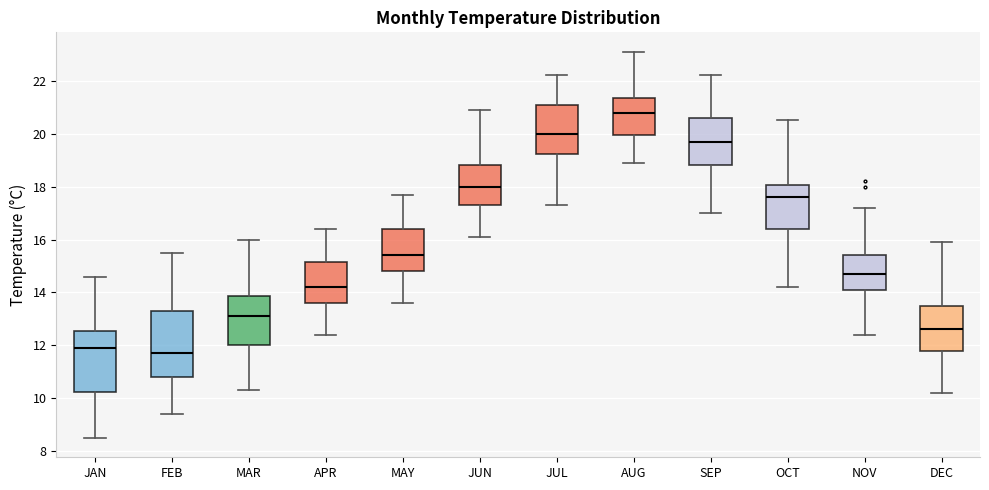

Reading left to right, read every box against the y-axis: the position of its median line, the range the box covers, and the ends of its whiskers. The values are not printed on the chart, so give them approximately, as read against the axis.

JAN: median 12.0, box 10.2 to 12.6, whiskers 8.6 to 14.6
FEB: median 11.8, box 10.8 to 13.4, whiskers 9.4 to 15.6
MAR: median 13.2, box 12.0 to 13.8, whiskers 10.4 to 16.0
APR: median 14.2, box 13.6 to 15.2, whiskers 12.4 to 16.4
MAY: median 15.4, box 14.8 to 16.4, whiskers 13.6 to 17.8
JUN: median 18.0, box 17.4 to 18.8, whiskers 16.2 to 21.0
JUL: median 20.0, box 19.2 to 21.2, whiskers 17.4 to 22.2
AUG: median 20.8, box 20.0 to 21.4, whiskers 19.0 to 23.2
SEP: median 19.8, box 18.8 to 20.6, whiskers 17.0 to 22.2
OCT: median 17.6, box 16.4 to 18.0, whiskers 14.2 to 20.6
NOV: median 14.8, box 14.2 to 15.4, whiskers 12.4 to 17.2
DEC: median 12.6, box 11.8 to 13.6, whiskers 10.2 to 16.0